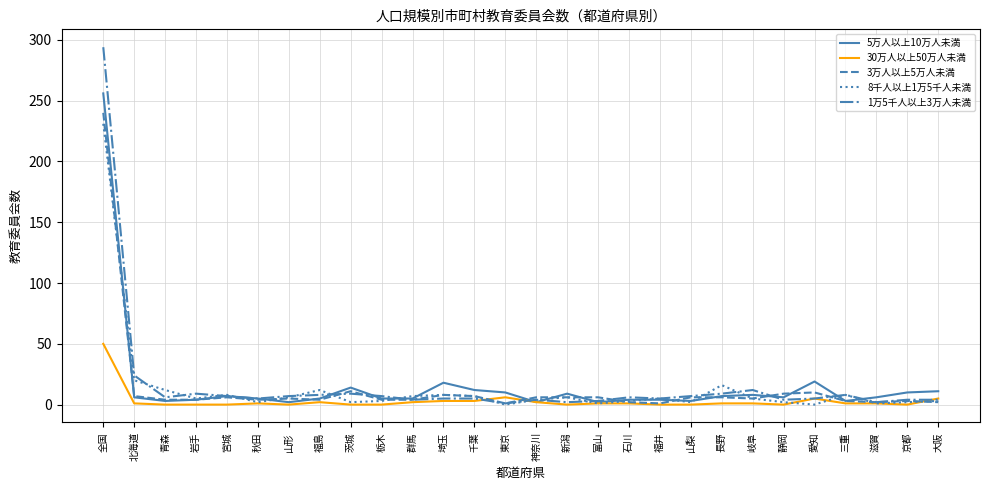

At which category is the sum across all series the highest?

全国